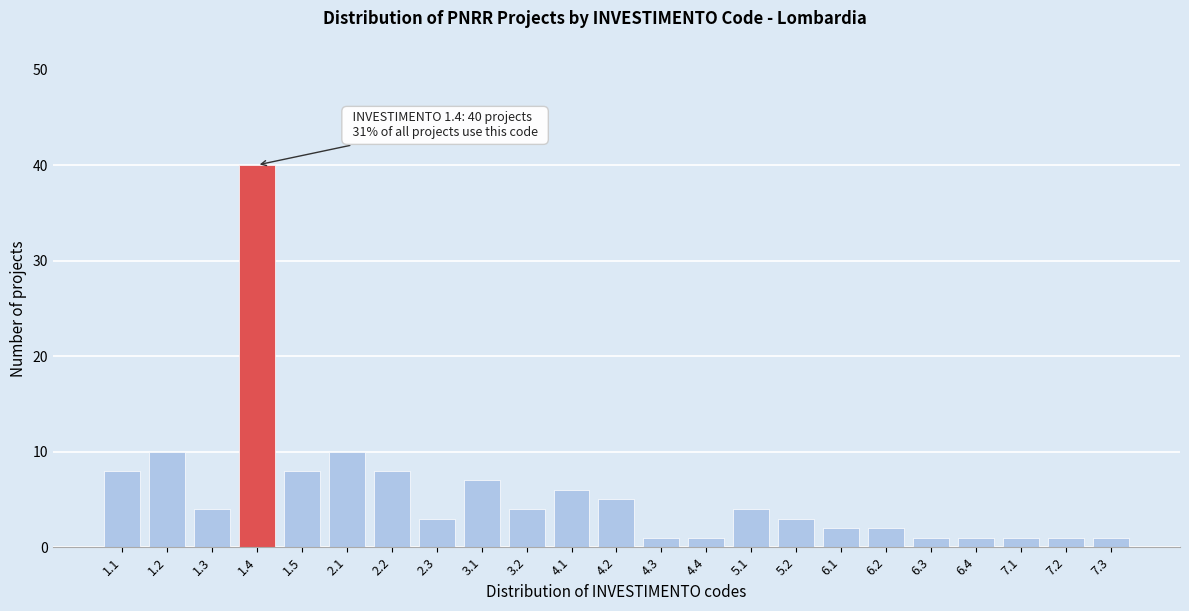

Reading left to right, list all the values displayed in this chart.

8	10	4	40	8	10	8	3	7	4	6	5	1	1	4	3	2	2	1	1	1	1	1